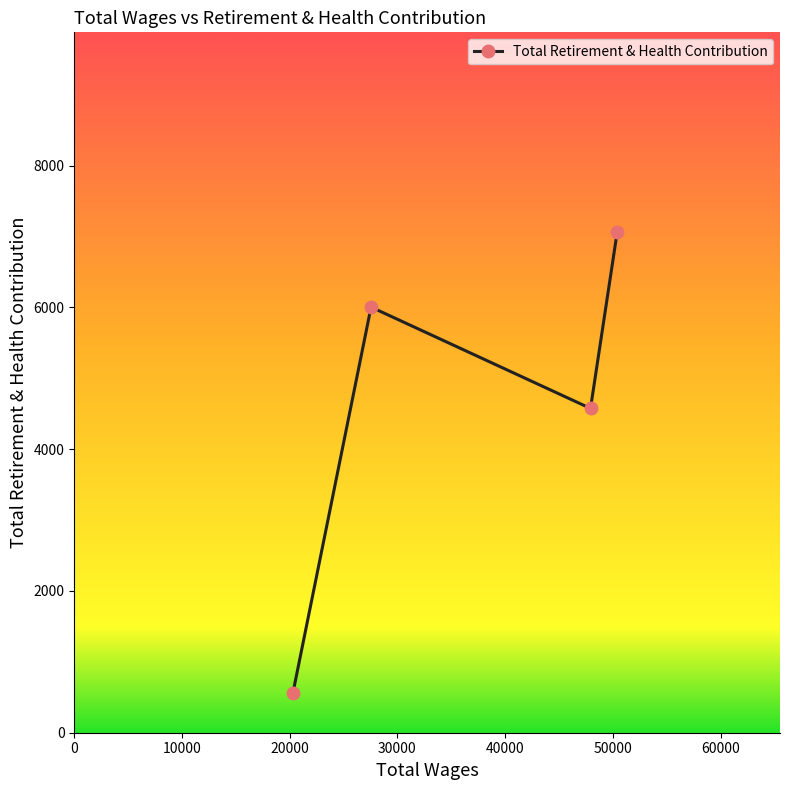

Does the chart display data point markers on the line(s)?

Yes